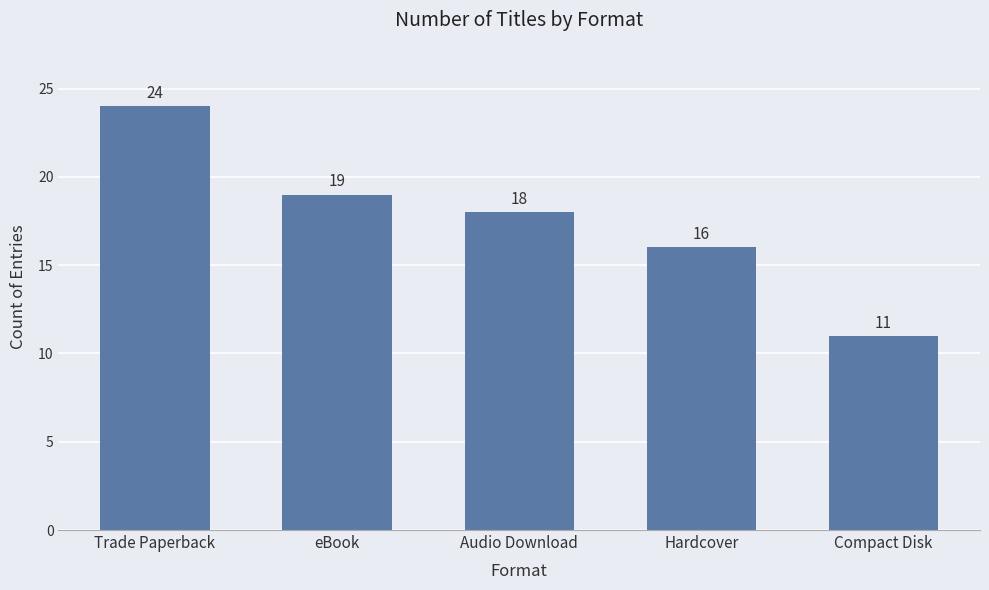

Count the number of data series in this chart.

1